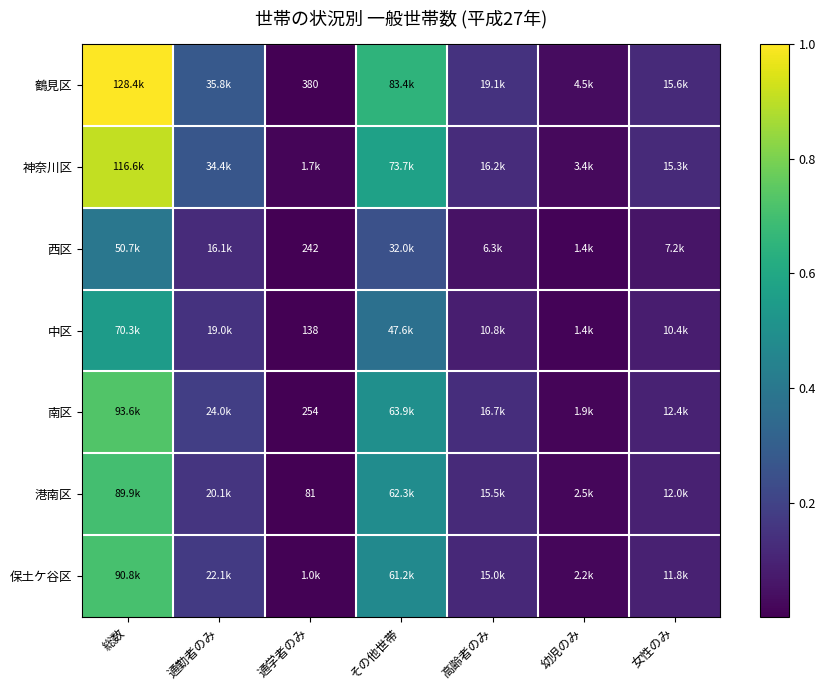

What is the sum of the 港南区 values at 通学者のみ and その他世帯?

0.5